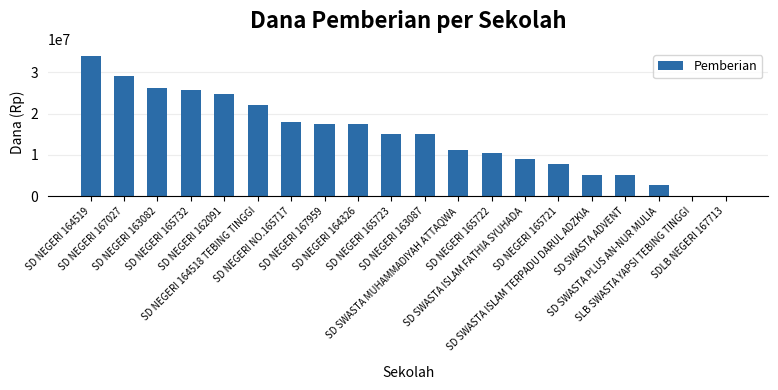

The chart shows a value of 15075000 at SD NEGERI 163087. True or false?

True